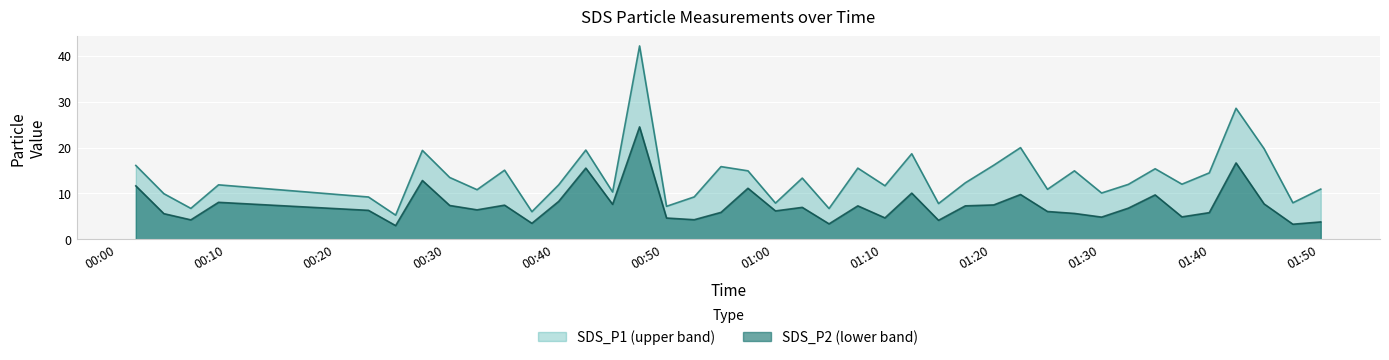

At 2023/01/05 01:50:09, list the series in order from smallest to largest.

SDS_P2, SDS_P1